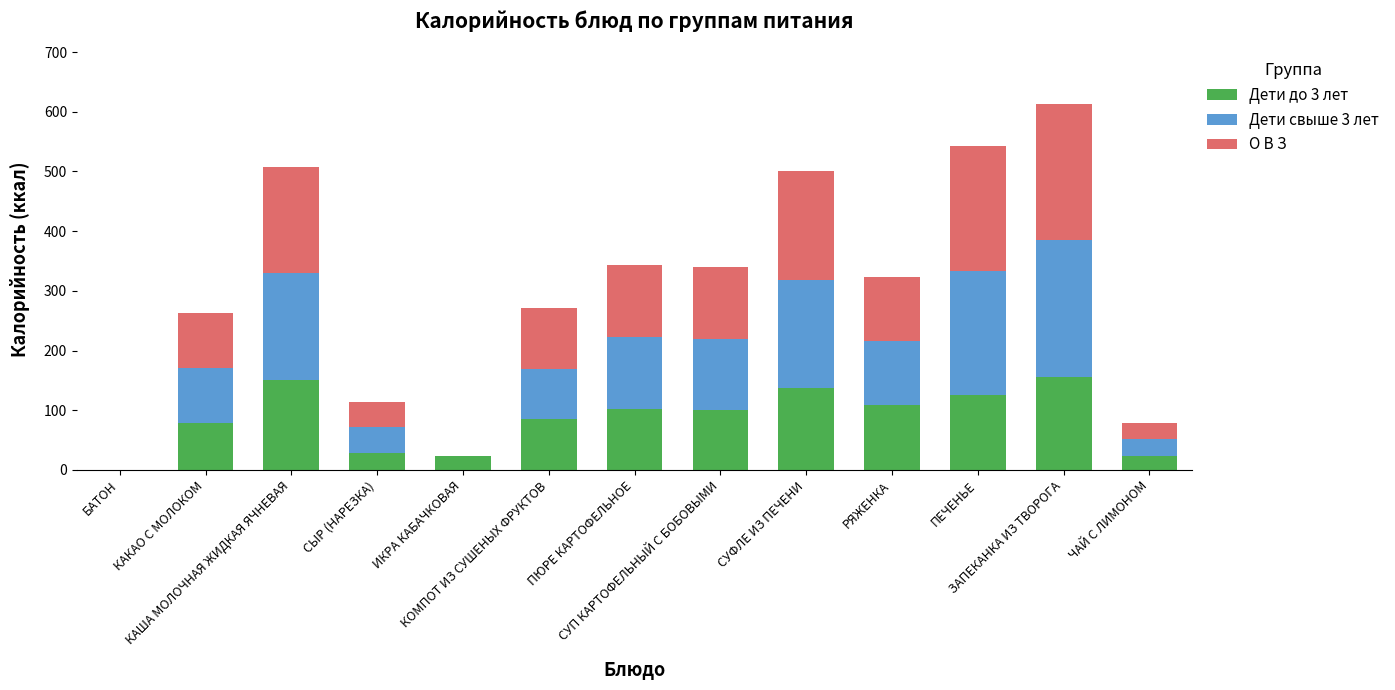

What is the maximum value for Дети до 3 лет?

155.0